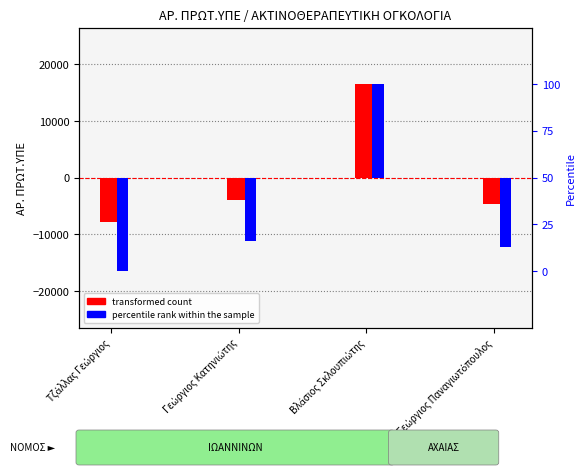

How many bars are there in total?

8